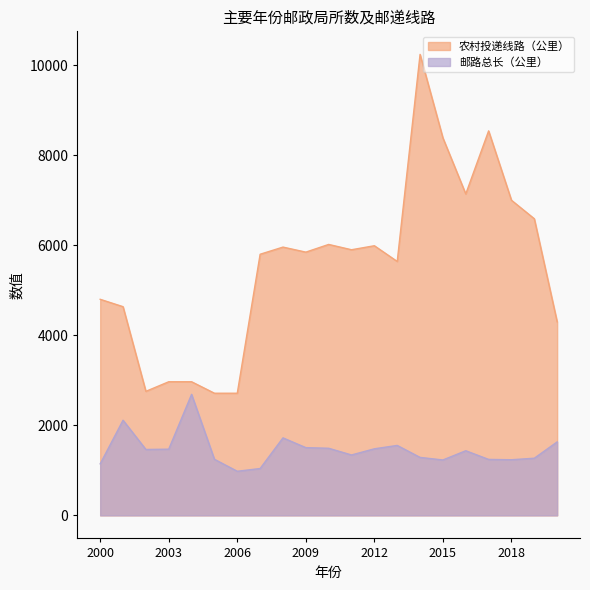

In 农村投递线路（公里）, how many points are lower than both neighbors (excluding endpoints)?

5